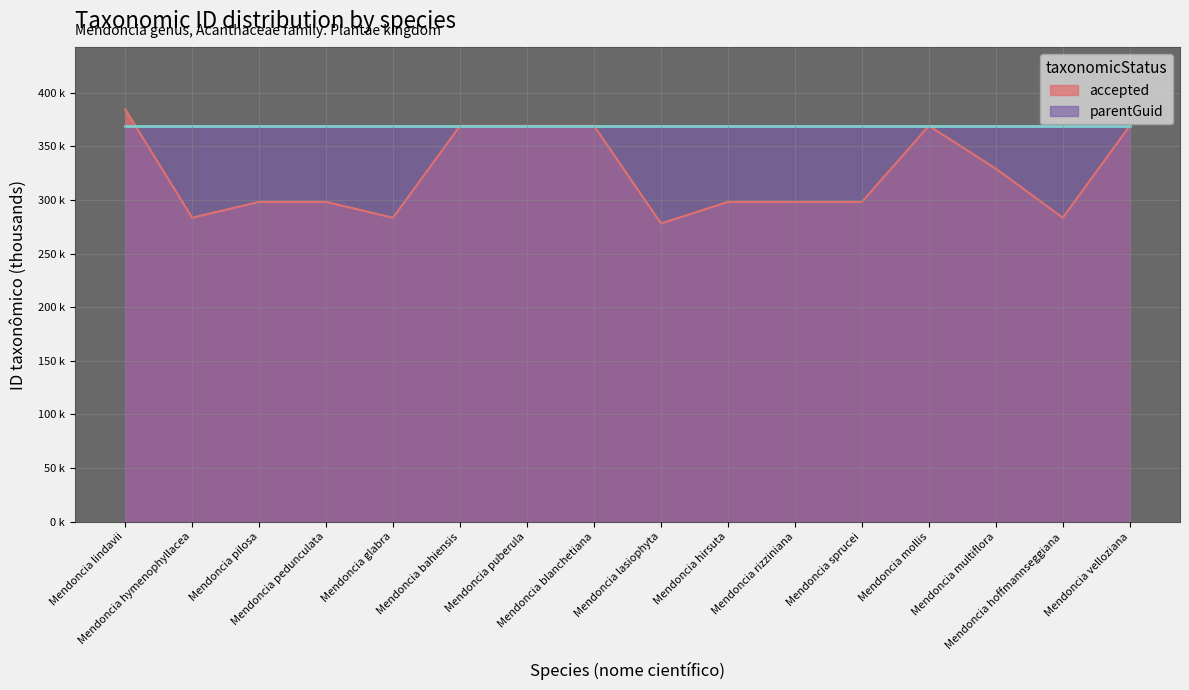

Where is the data nearest to the value 331?

Mendoncia multiflora